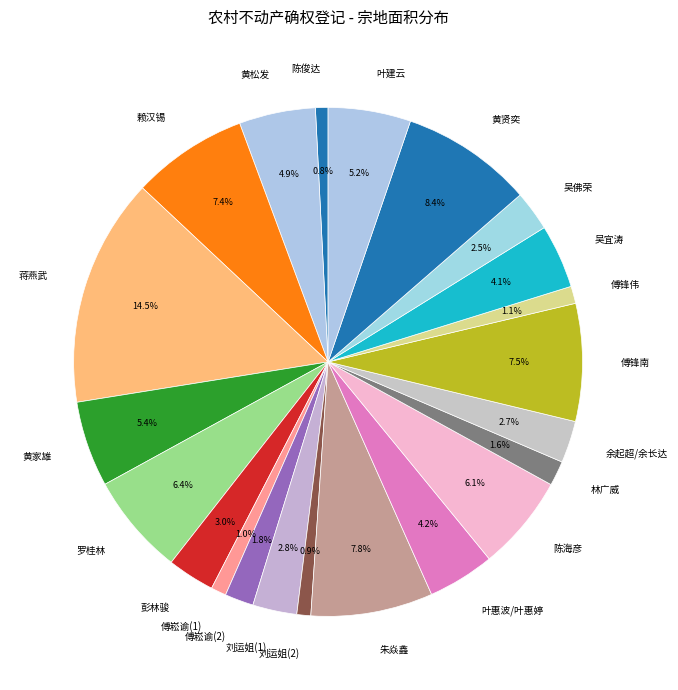

Which has a higher value, 刘运姐(2) or 蒋燕武?

蒋燕武